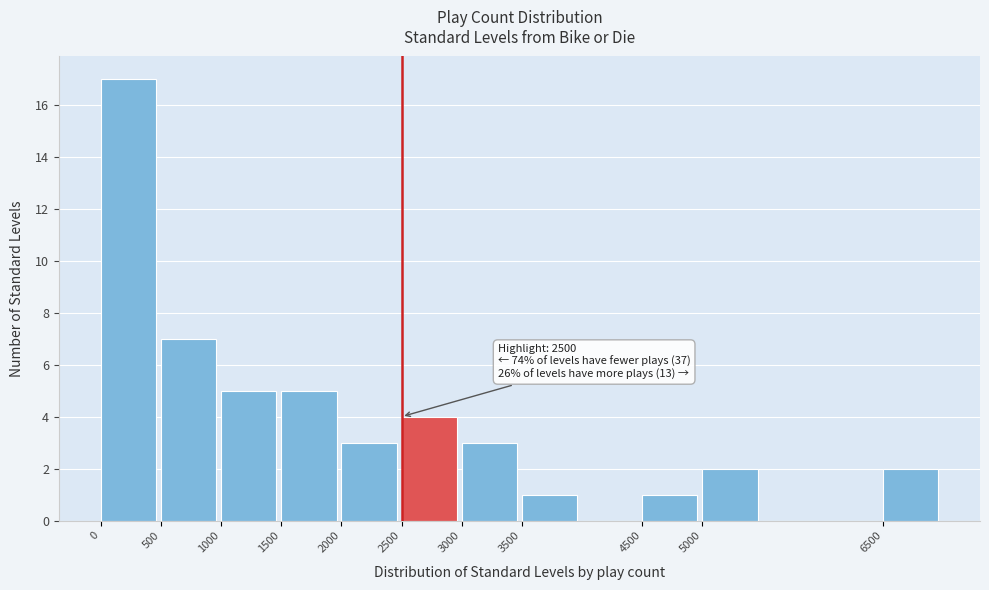

Over which range of the x-axis is the bar tallest?

0 to 500